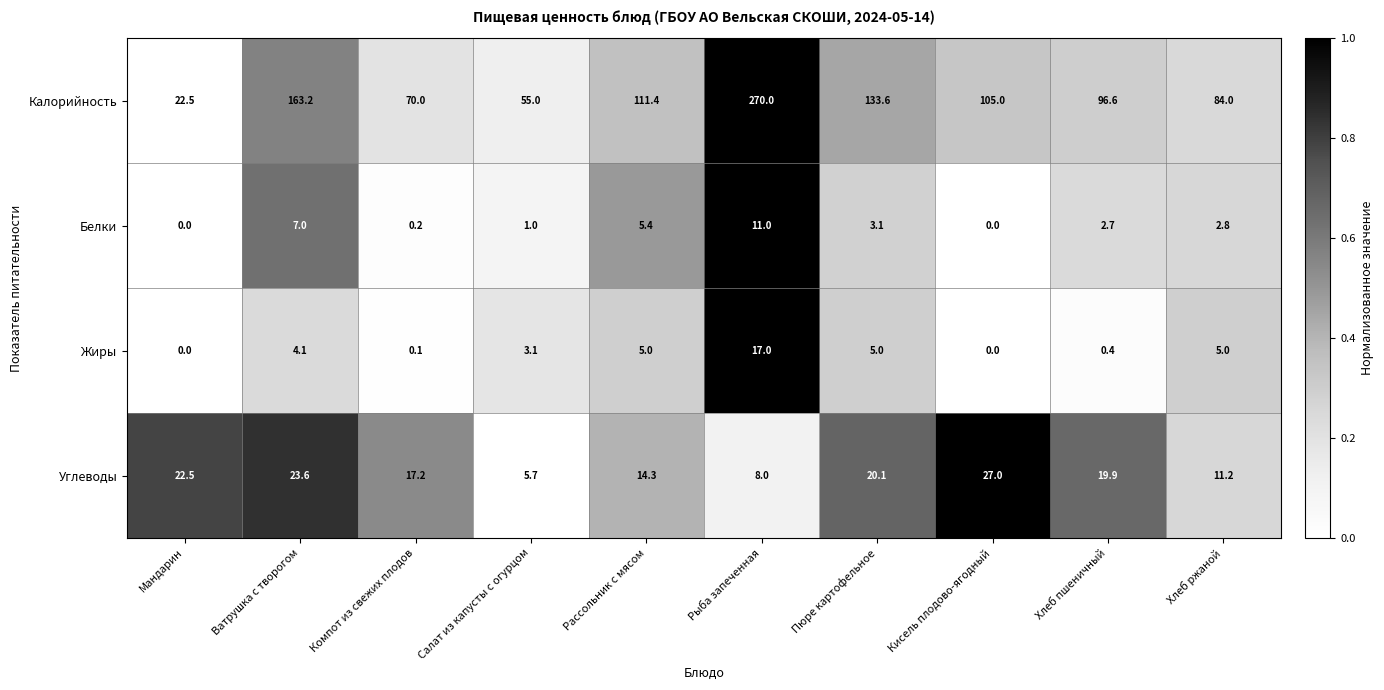

Rank the series at Пюре картофельное from highest to lowest value.

Калорийность, Углеводы, Жиры, Белки